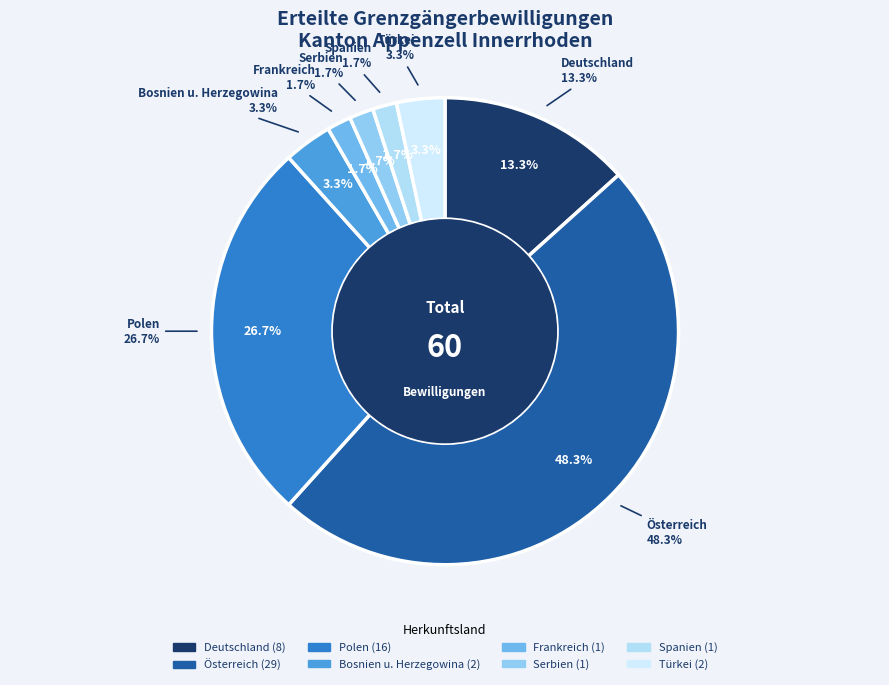

Rank the categories by value from highest to lowest.

Österreich, Polen, Deutschland, Bosnien u. Herzegowina, Türkei, Frankreich, Serbien, Spanien